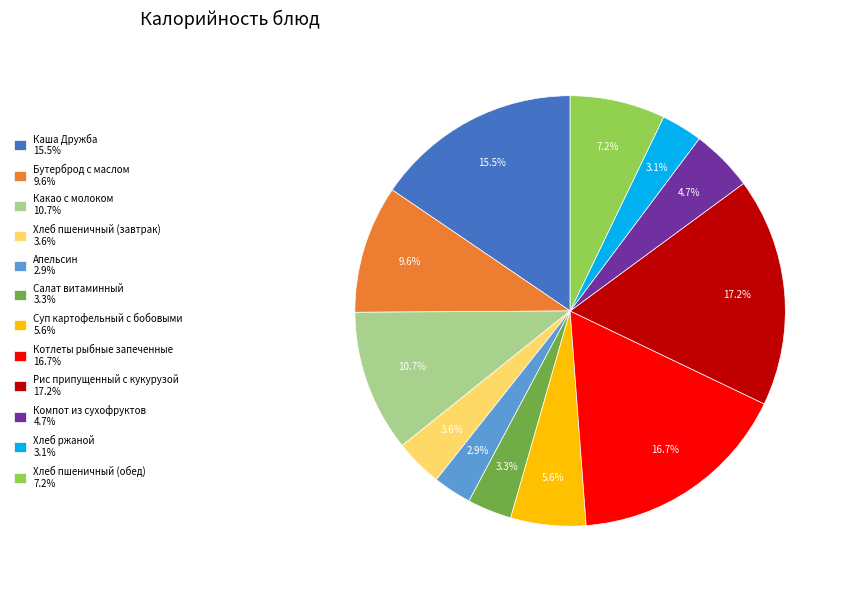

Count the number of slices in the pie.

12